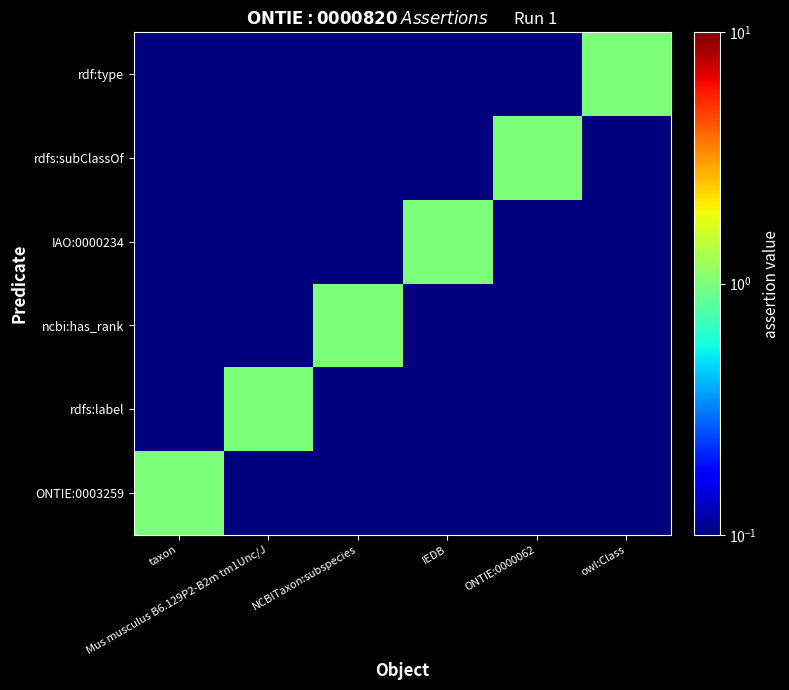

Which category has the lowest value across all series?

Mus musculus B6.129P2-B2m tm1Unc/J